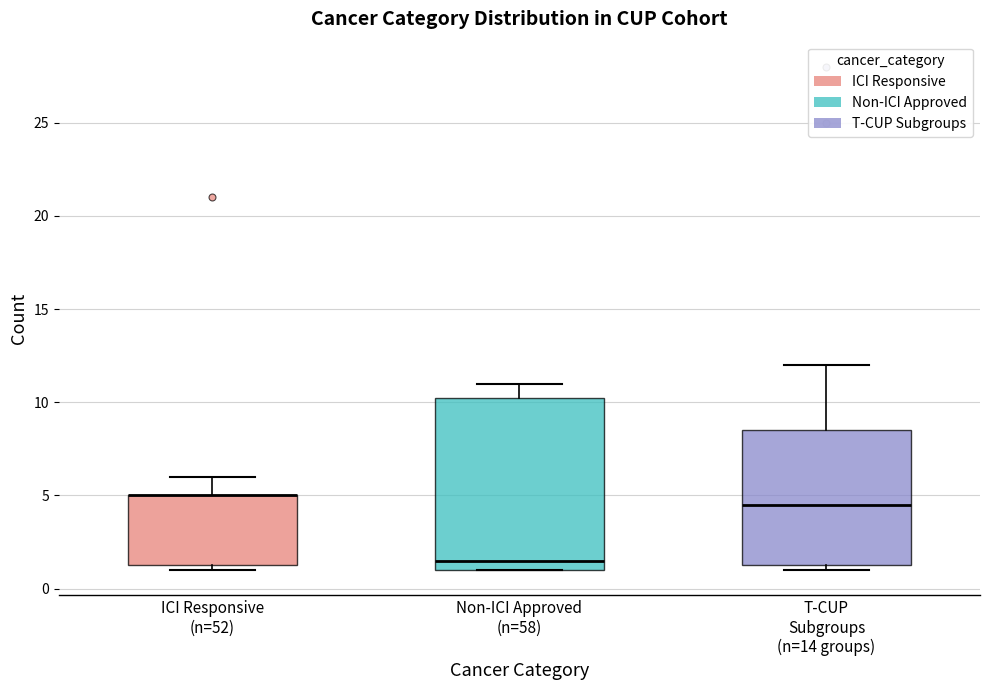

Where is the lower edge of the box for T-CUP Subgroups (n=14 groups) on the y-axis? The values are not printed on the chart, so give them approximately, as read against the axis.

1.5